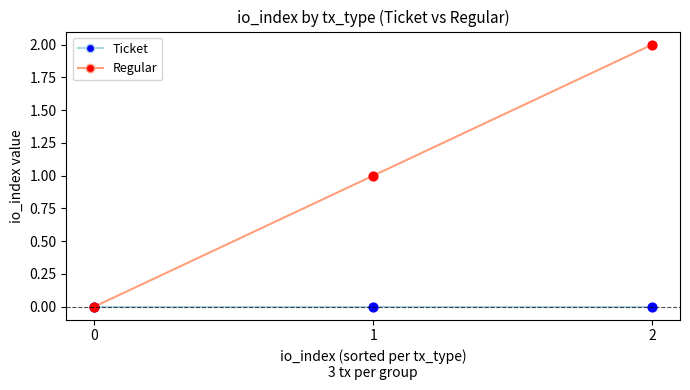

Which series has the largest range (max minus min)?

Regular